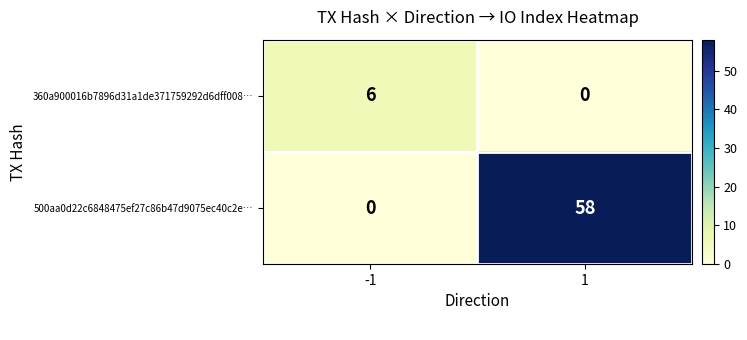

Count the number of data series in this chart.

2